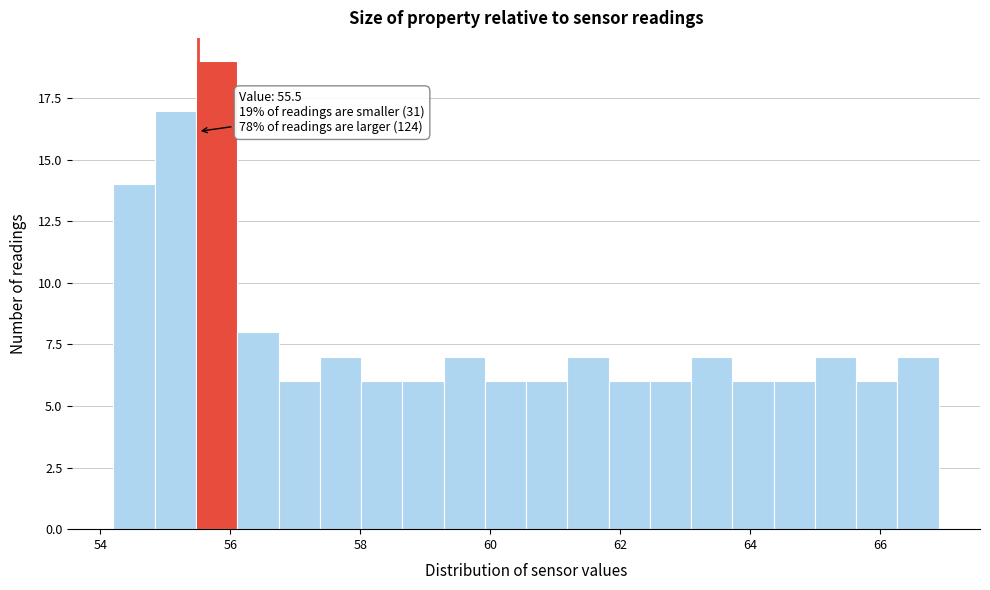

Around what value on the x-axis is the tallest bar? Give the approximate position of its centre, as read against the axis.

55.8